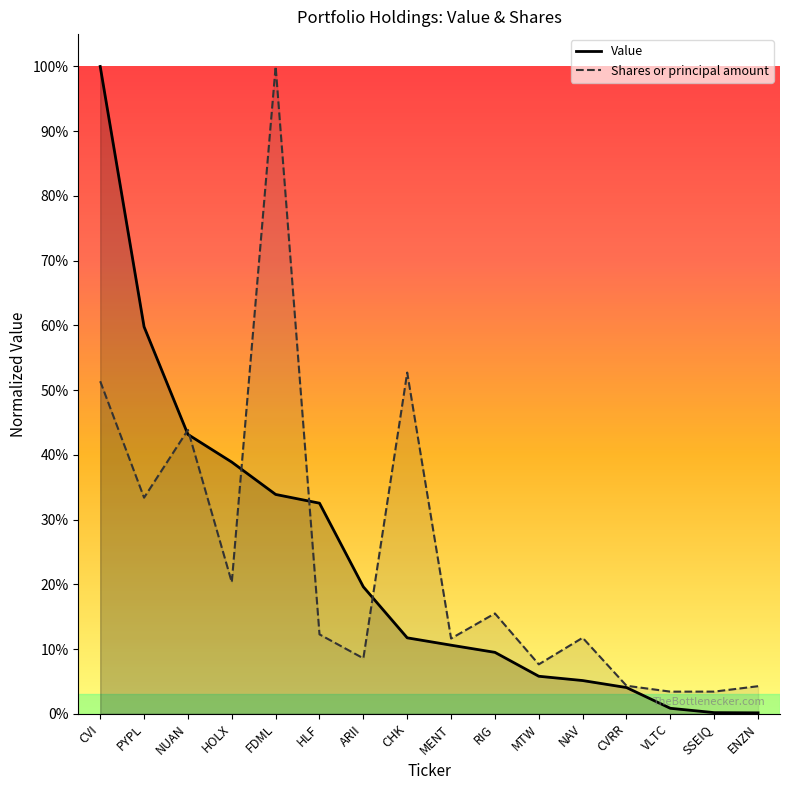

Which series has the largest range (max minus min)?

Value